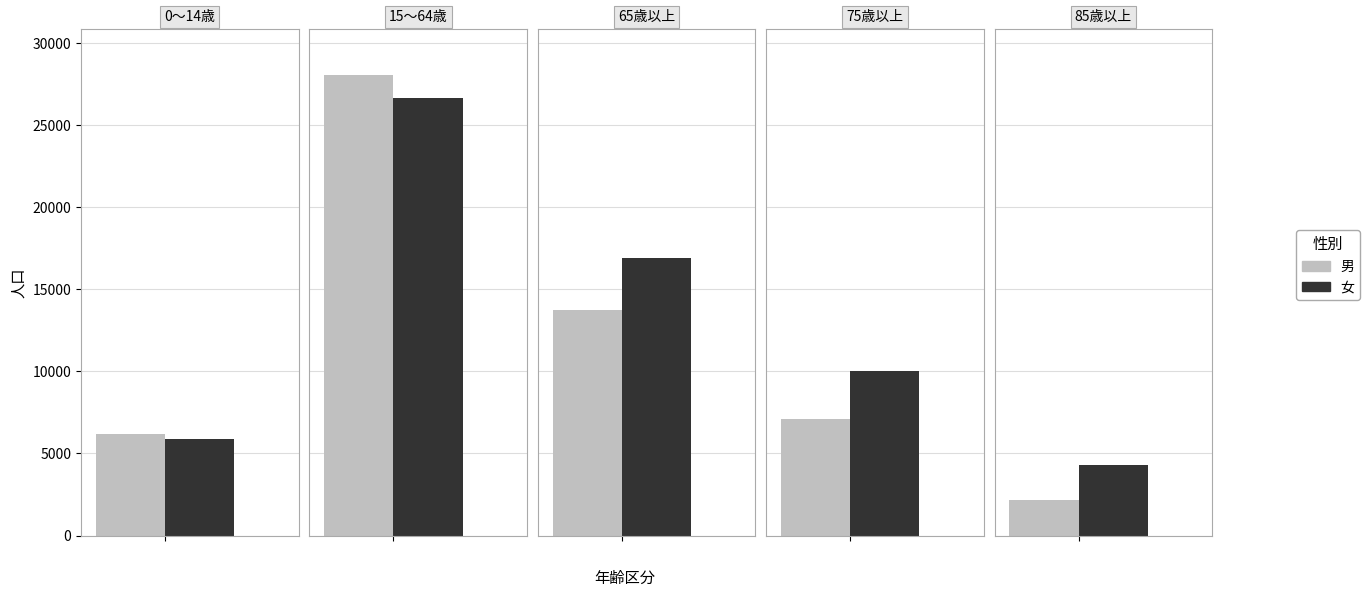

What is the minimum value shown in the chart?

2162